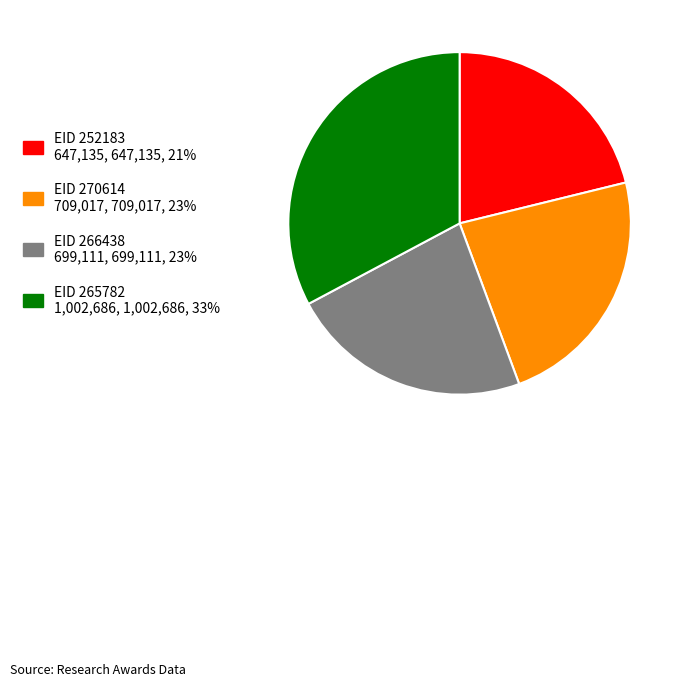

Is there any slice that represents more than half of the pie?

No